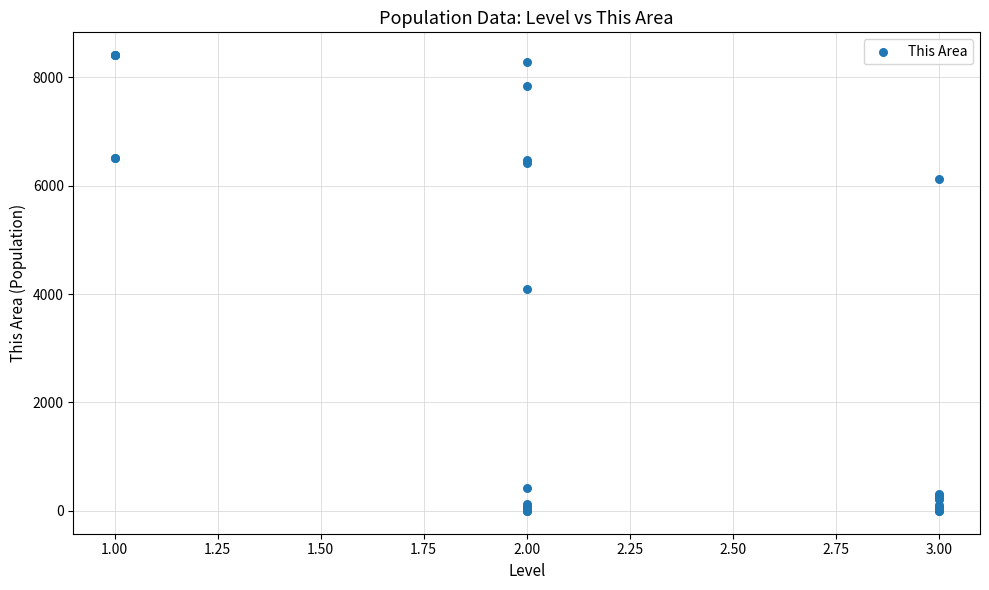

What Y value in the scatter plot is closest to 4203?

4097